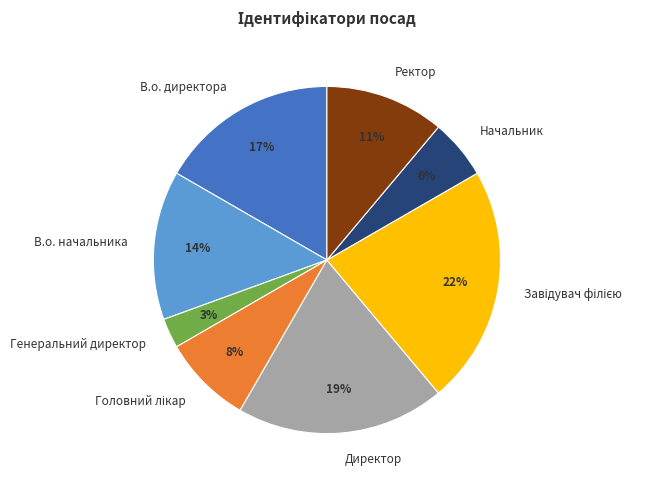

Is it true that В.о. директора is 17% of the pie?

True